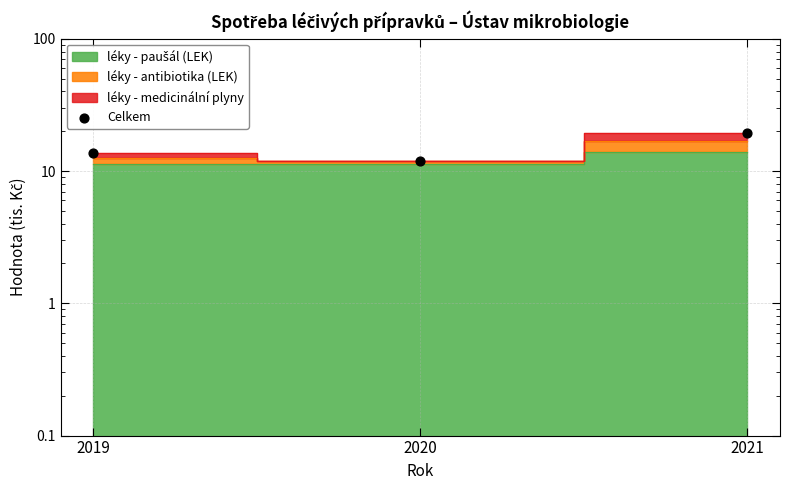

What is the change in value from 2019 to 2021?

+5.9